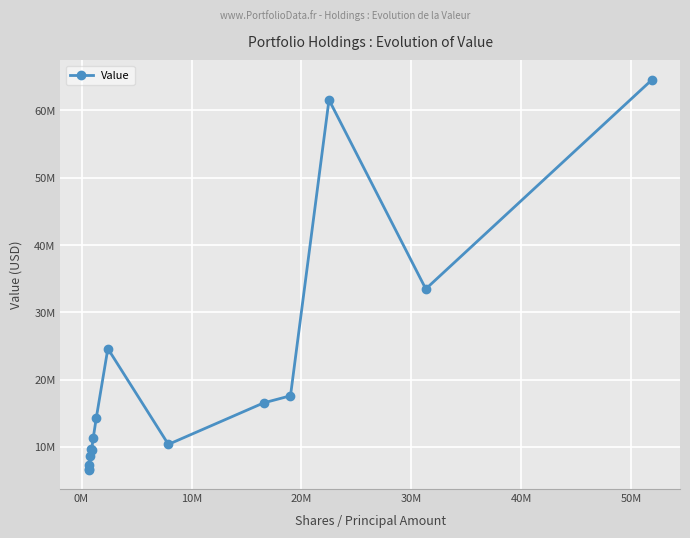

Is this an area chart (filled region under the line)?

No